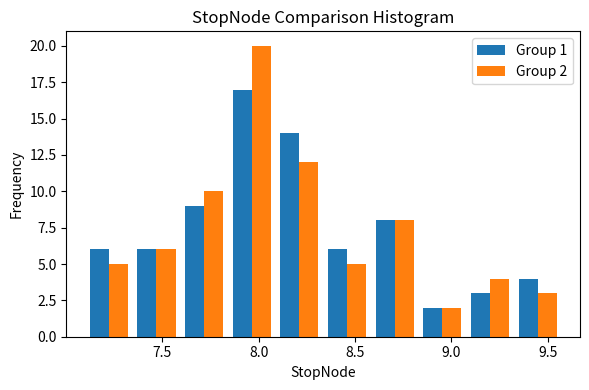

In the Group 1 series, which range on the x-axis has the tallest bar?

7.85 to 8.10